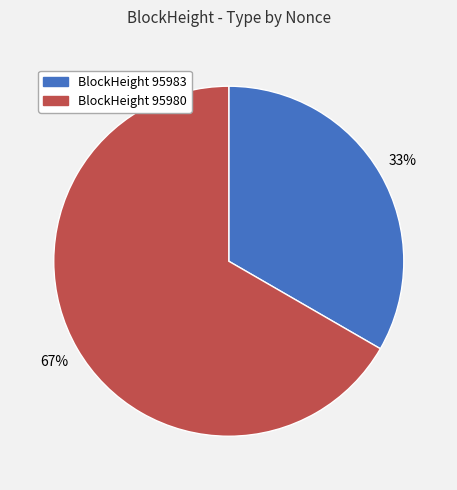

Is there a majority slice in this chart?

Yes